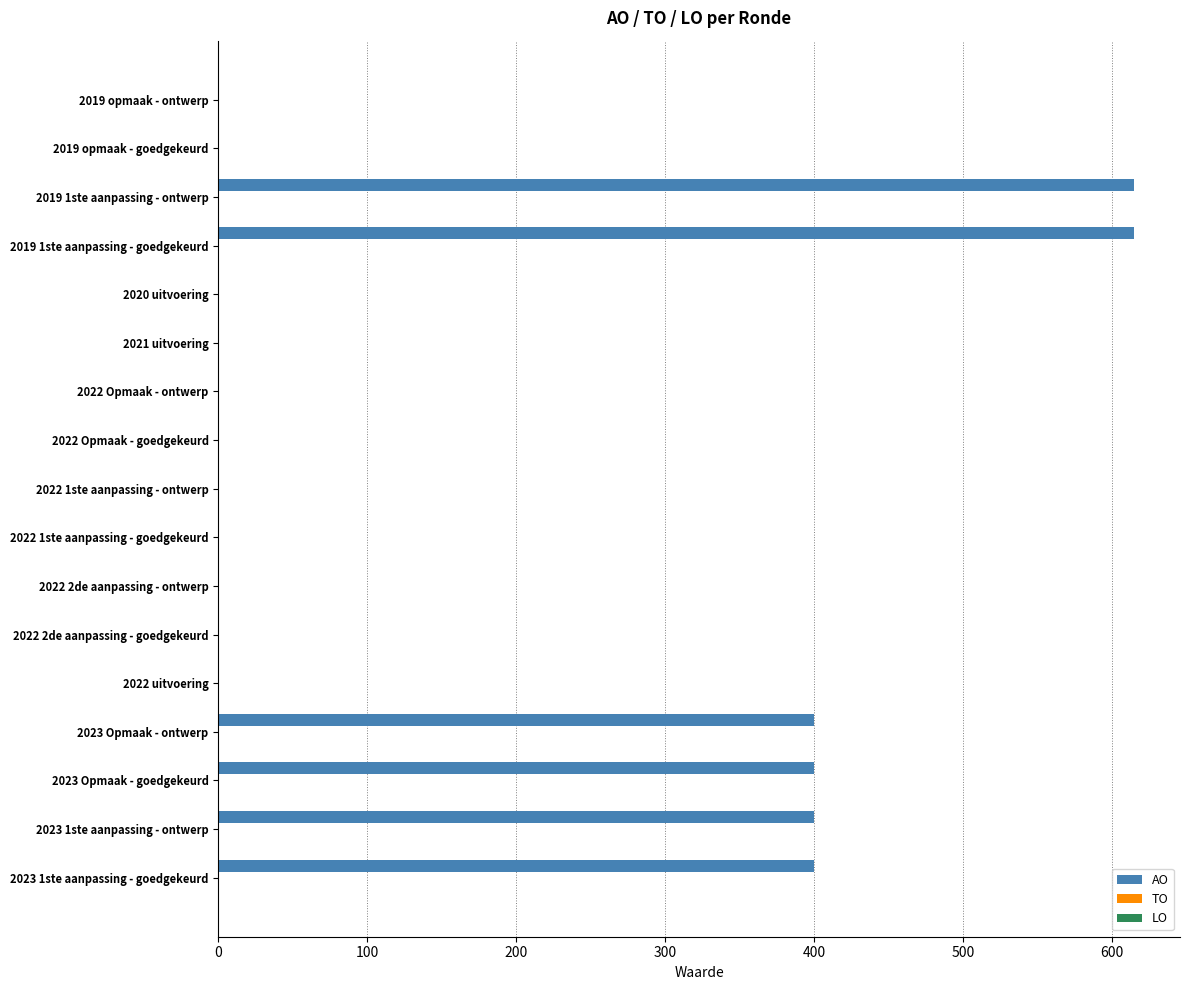

What is the maximum value shown in the chart?

615